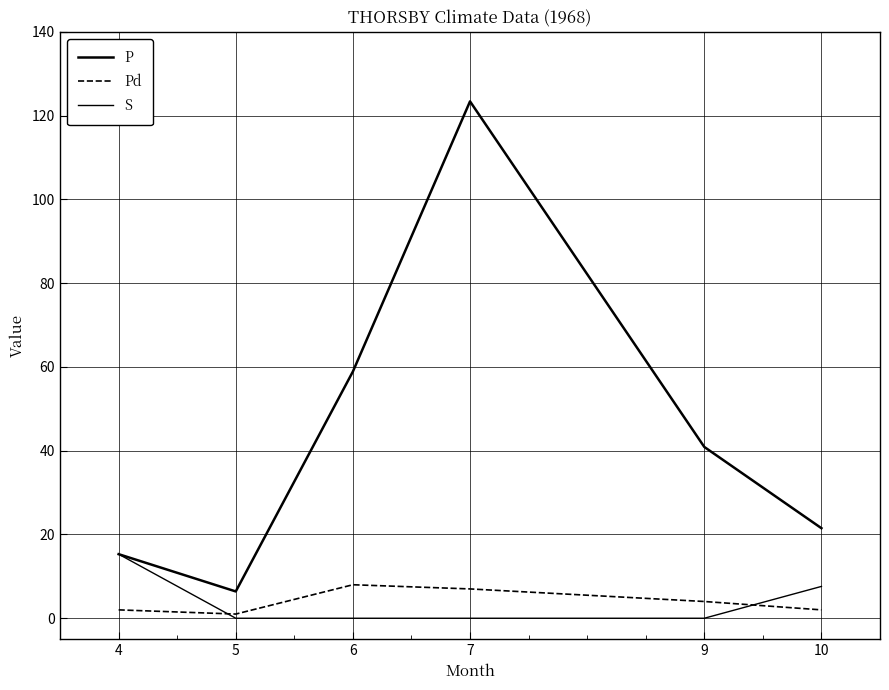

At which category does the chart reach its peak across all series?

7